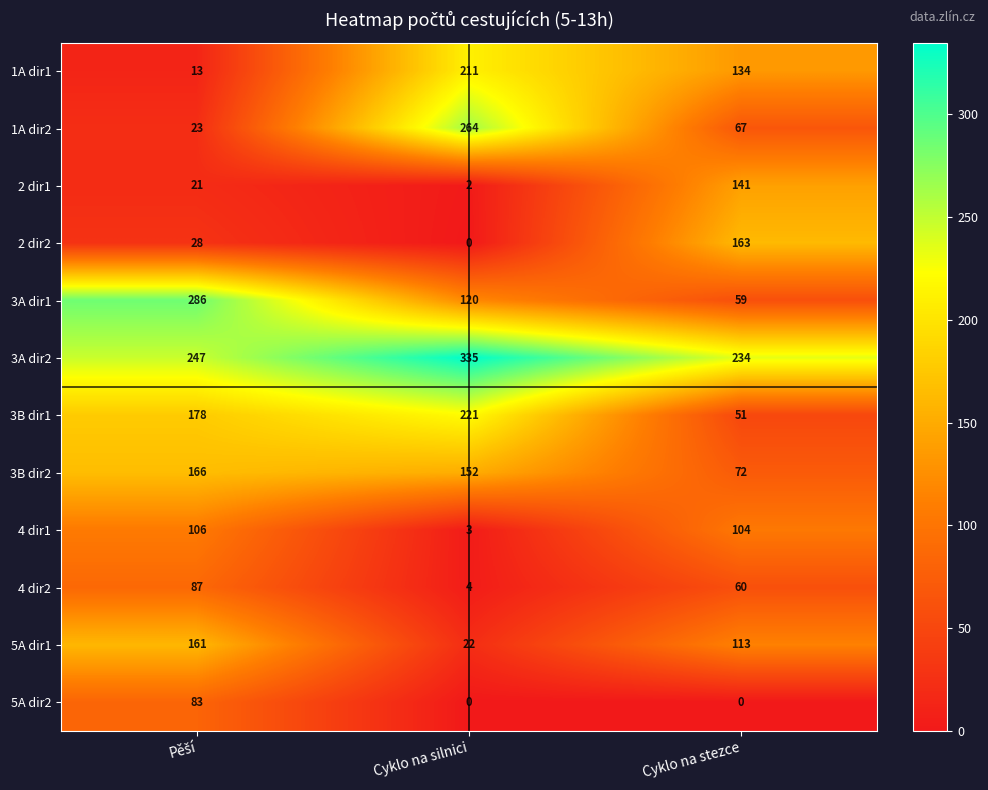

Which series has the largest total across all categories?

3A dir2